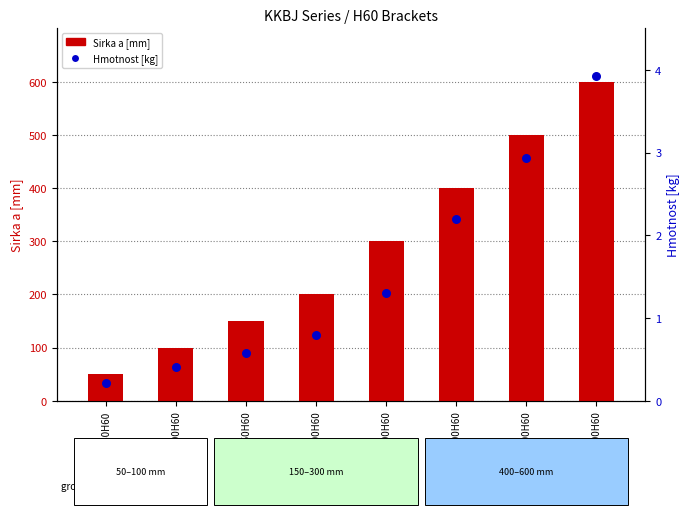

At which category is the sum across all series the highest?

KKBJ600H60